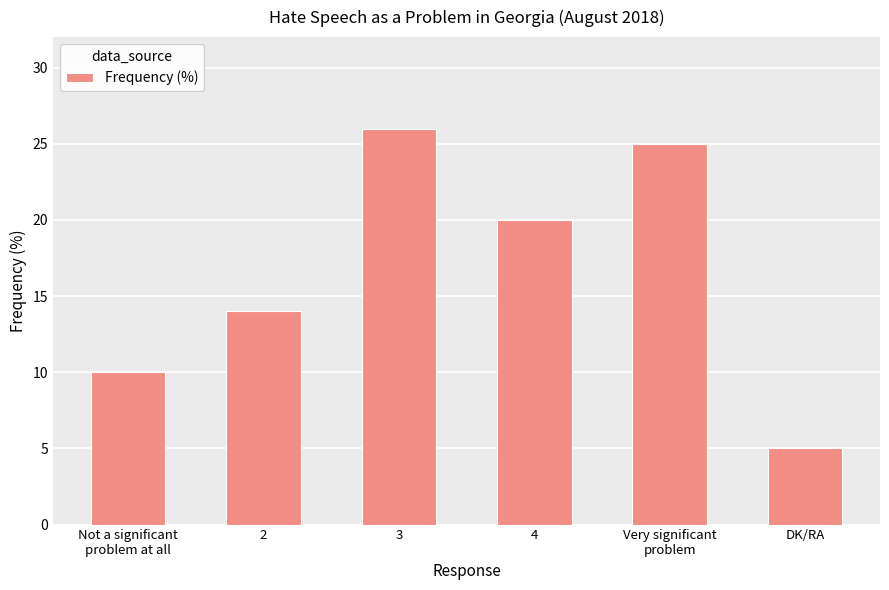

Reading right to left, list all the values displayed in this chart.

5	25	20	26	14	10